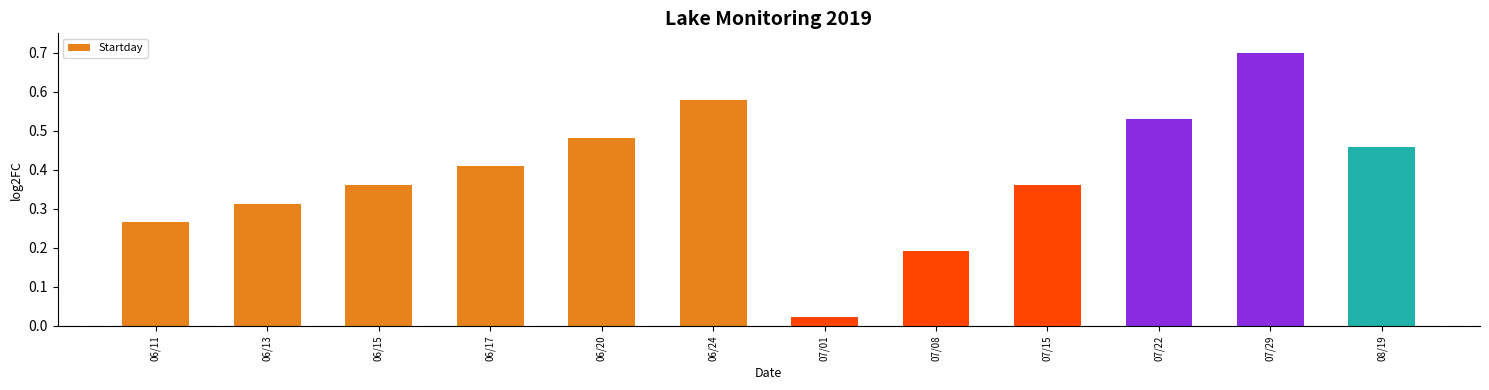

What is the sum of the values at 07/29 and 08/19?

1.2